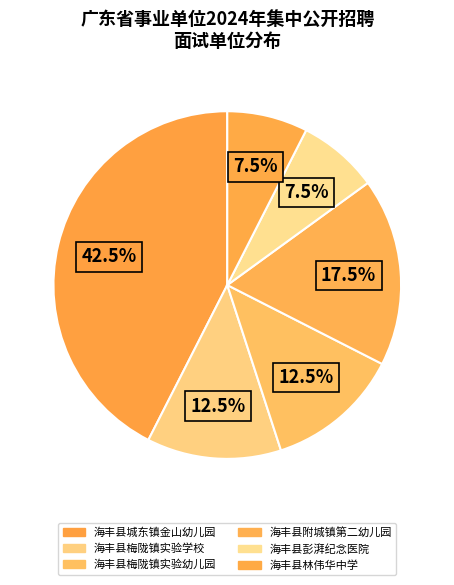

What is the largest slice in the pie chart?

海丰县城东镇金山幼儿园